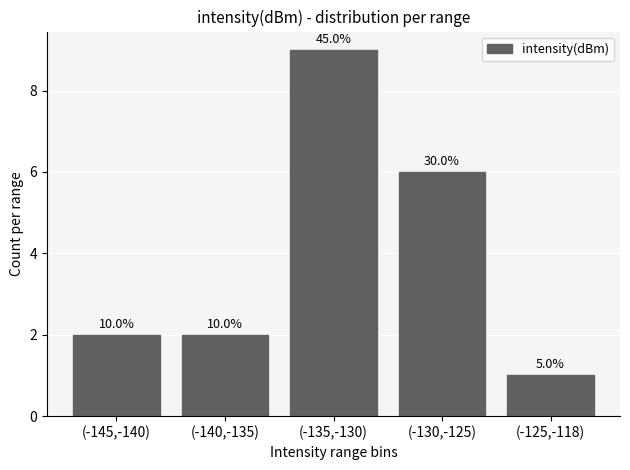

Which has a higher value, (-130,-125) or (-140,-135)?

(-130,-125)